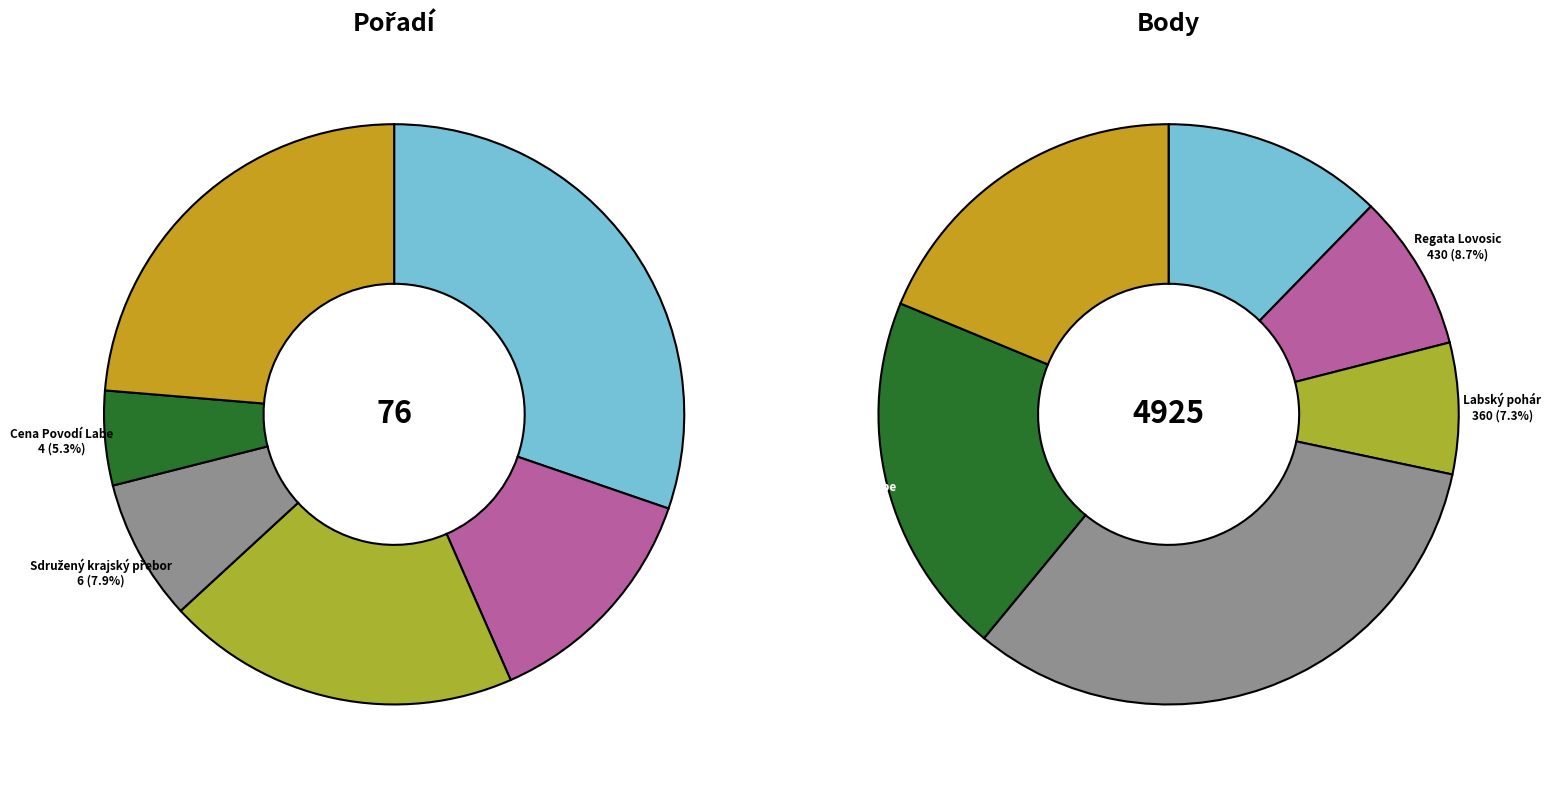

Does 4 represent more than half of the total?

No